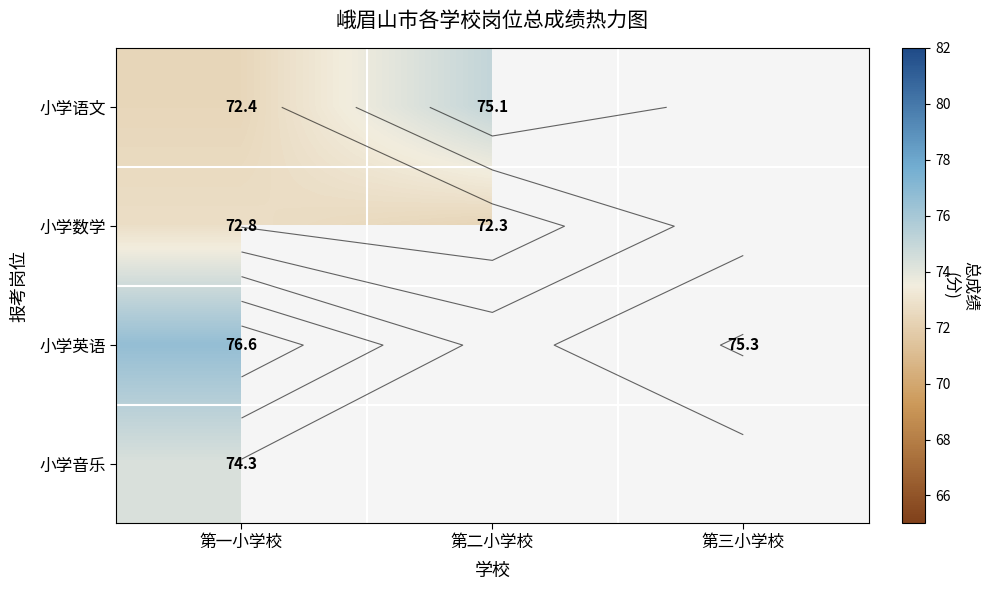

At how many categories does at least one series exceed 73?

3